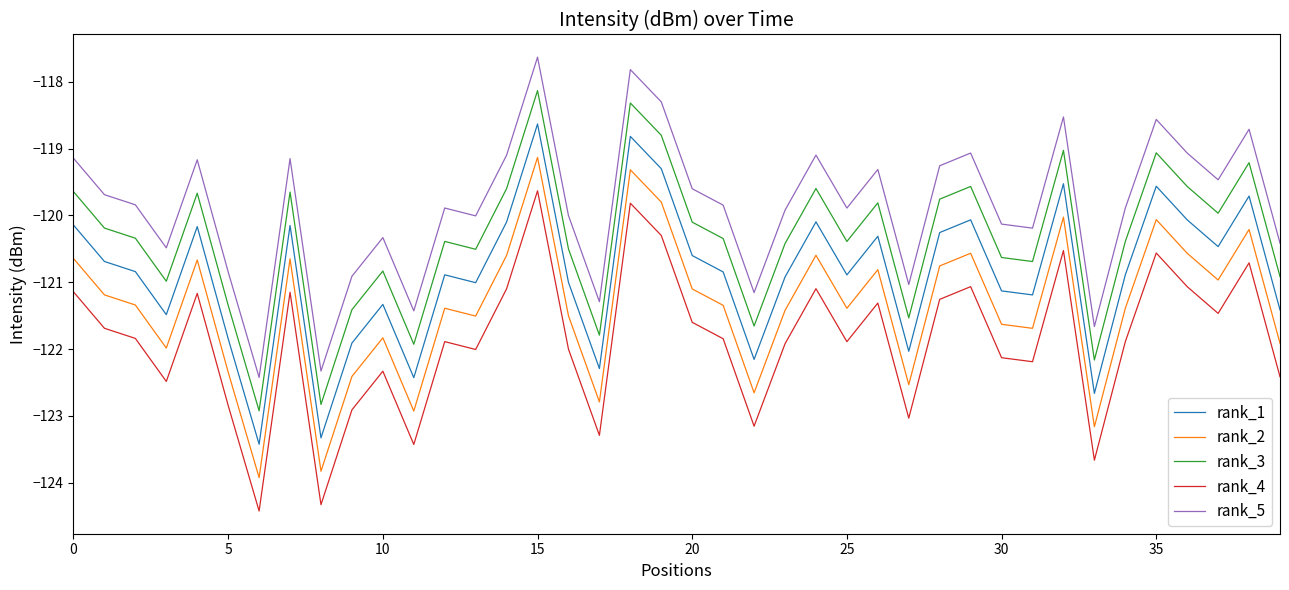

Rank the series by their average value, from highest to lowest.

rank_5, rank_3, rank_1, rank_2, rank_4